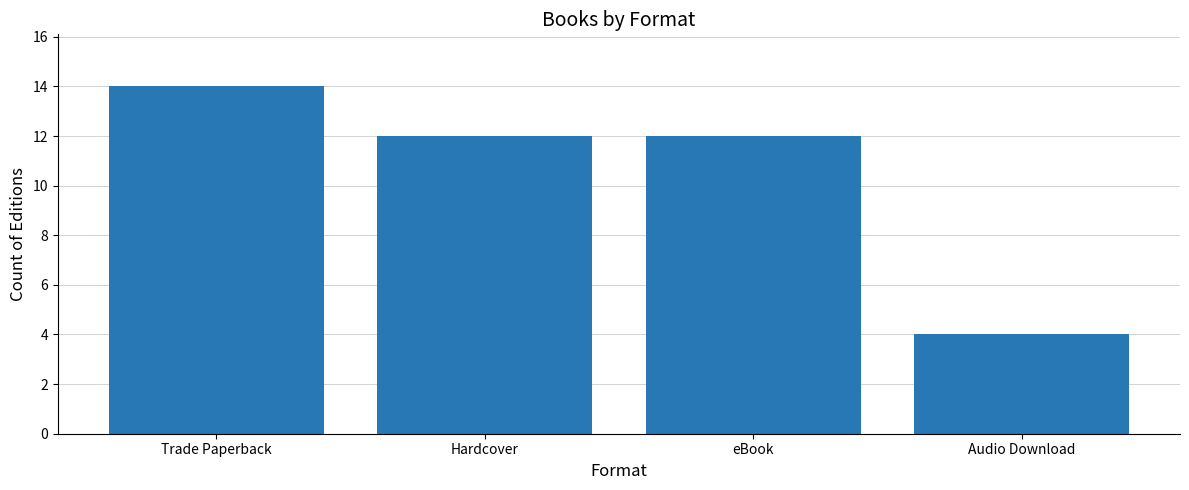

Which has a higher value, Hardcover or Audio Download?

Hardcover